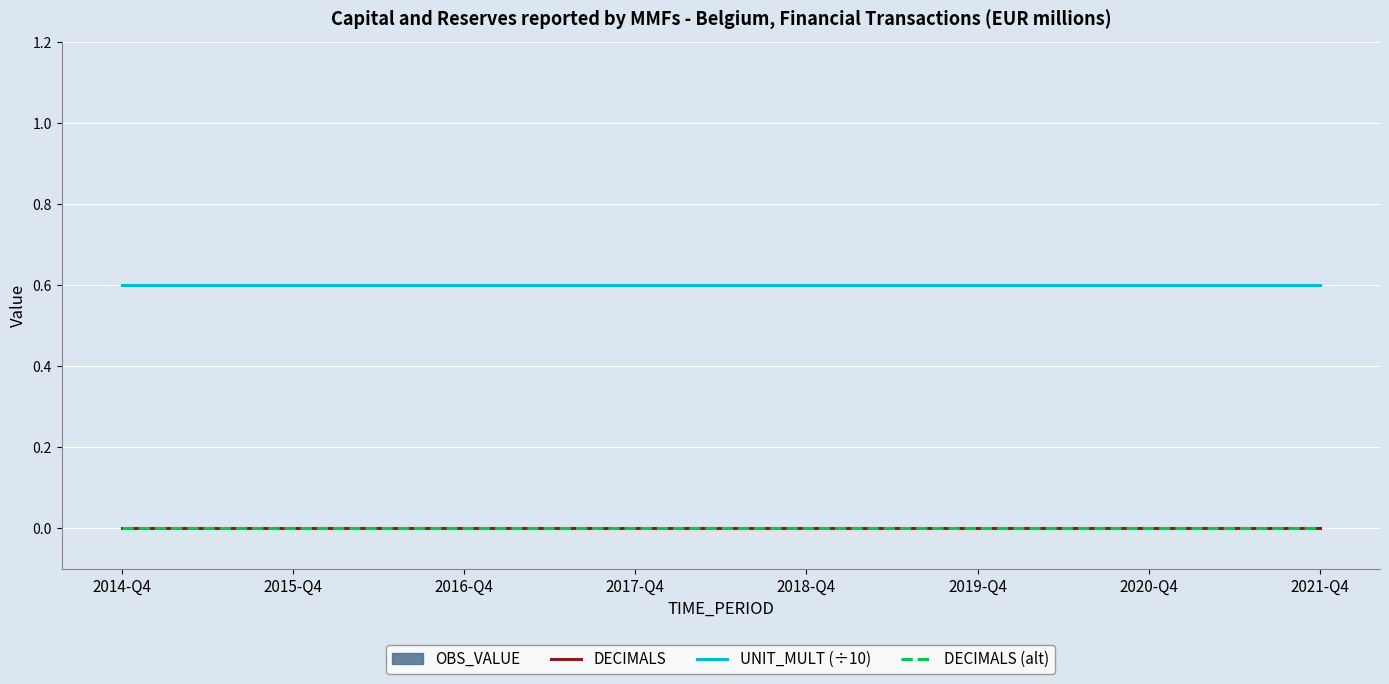

Is this an area chart (filled region under the line)?

No